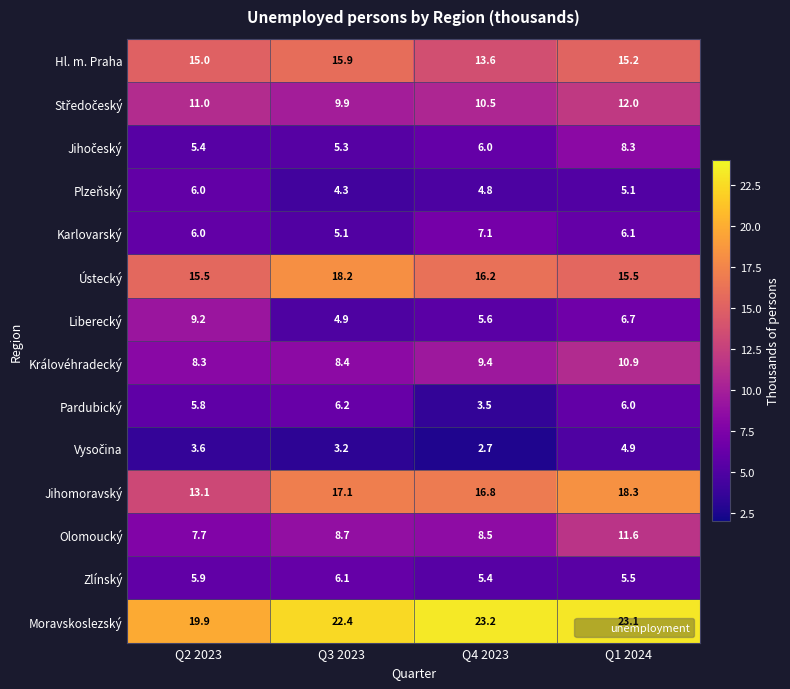

Which series has the largest range (max minus min)?

Jihomoravský